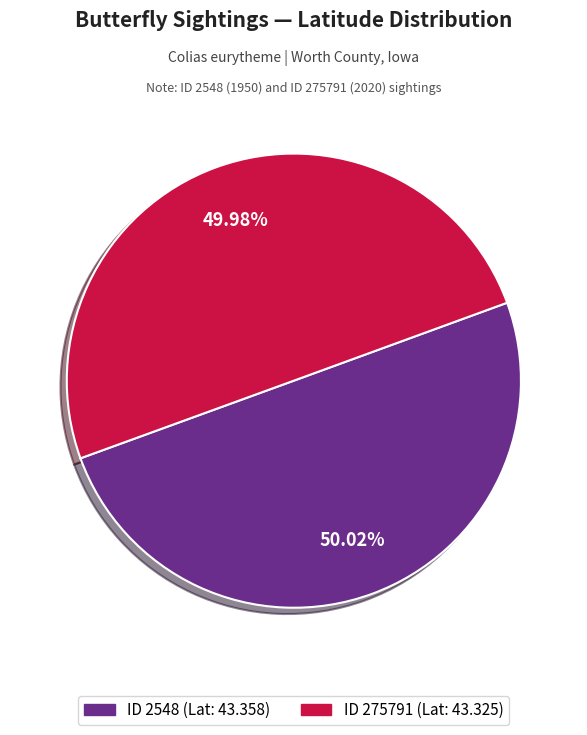

Is there any slice that represents more than half of the pie?

Yes